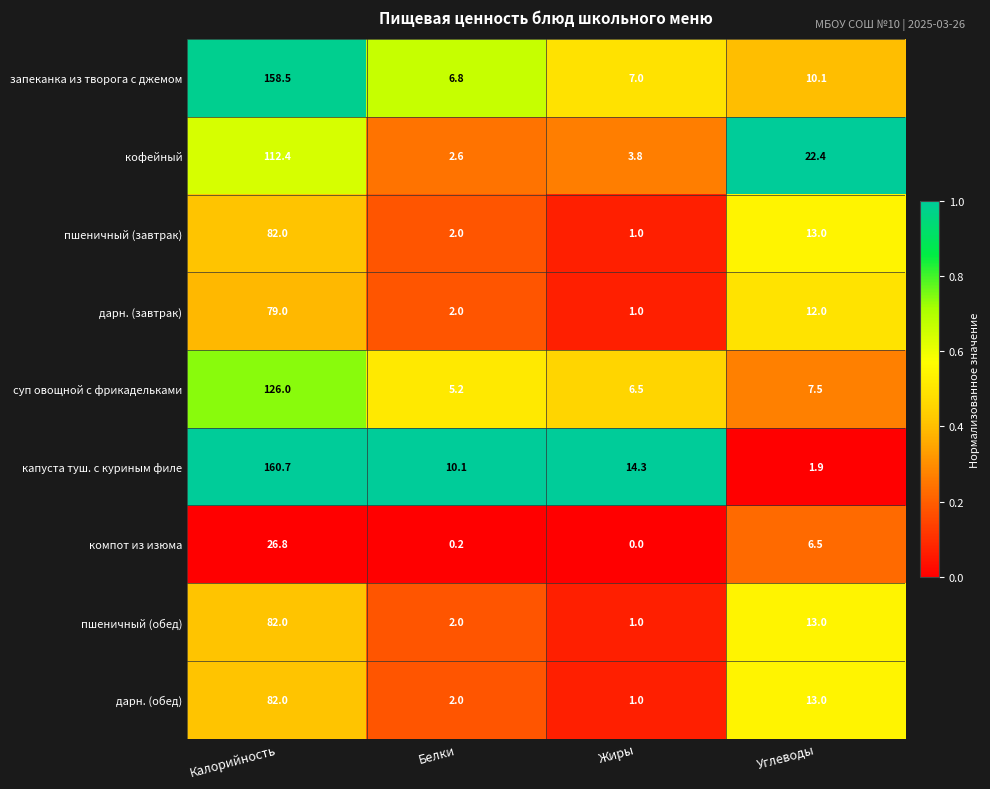

At which label does дарн. (завтрак) first exceed 12?

Калорийность